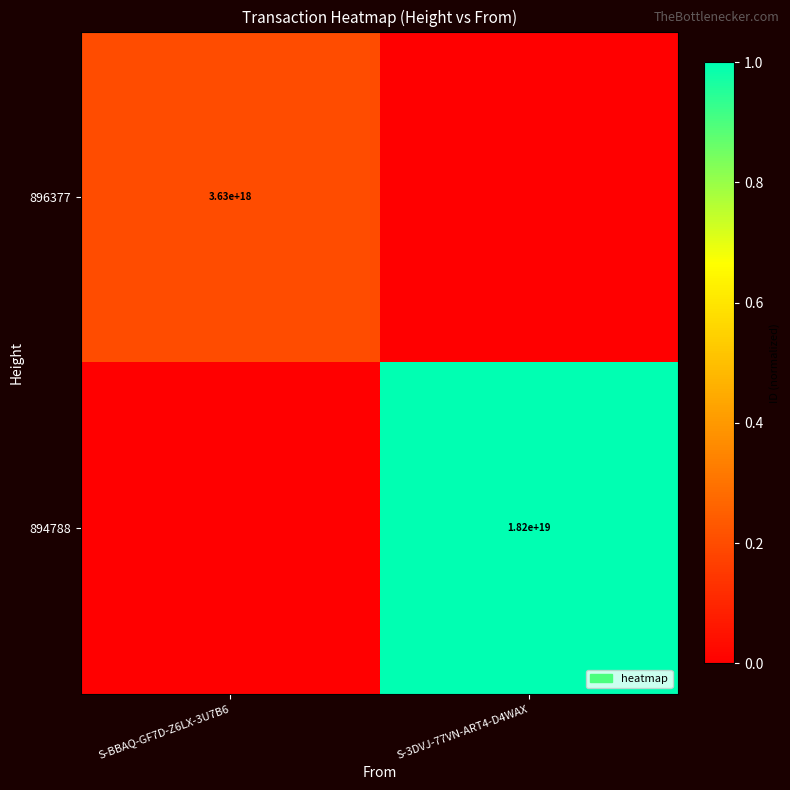

The value of 894788 at S-3DVJ-77VN-ART4-D4WAX is 18200000000000000000. True or false?

True